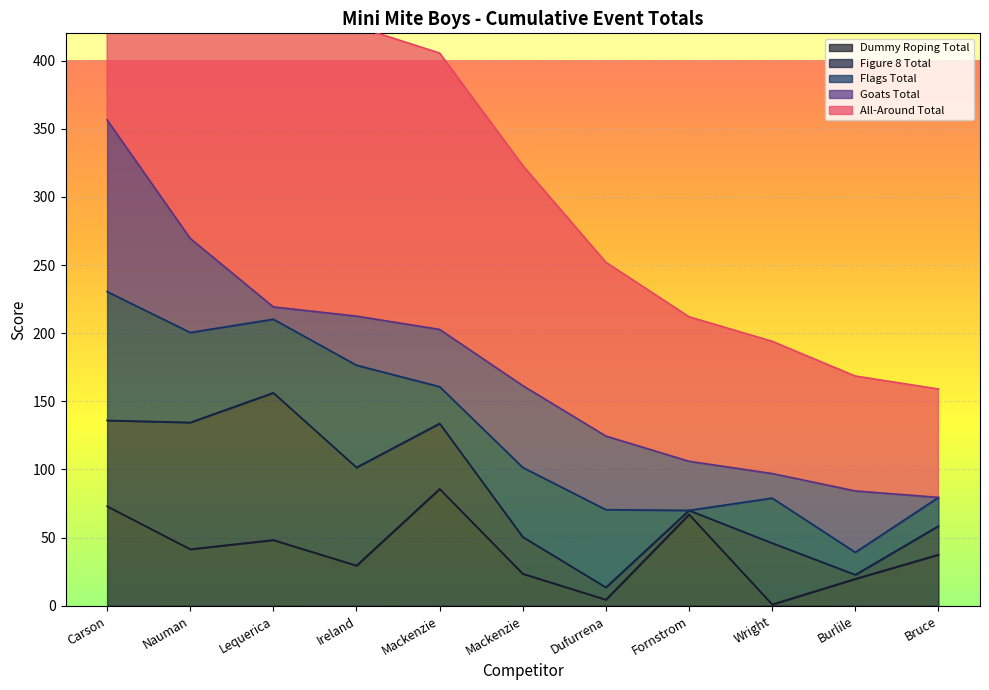

How many data points in Goats Total are less than 42?

5